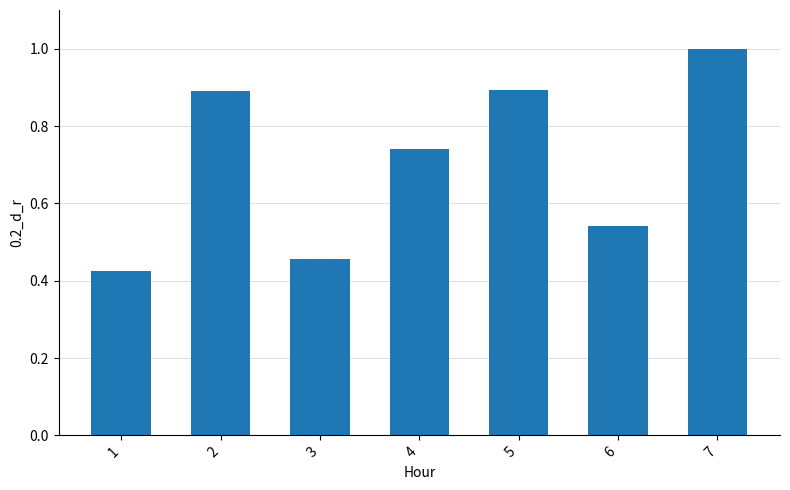

Does the chart contain any negative values?

No